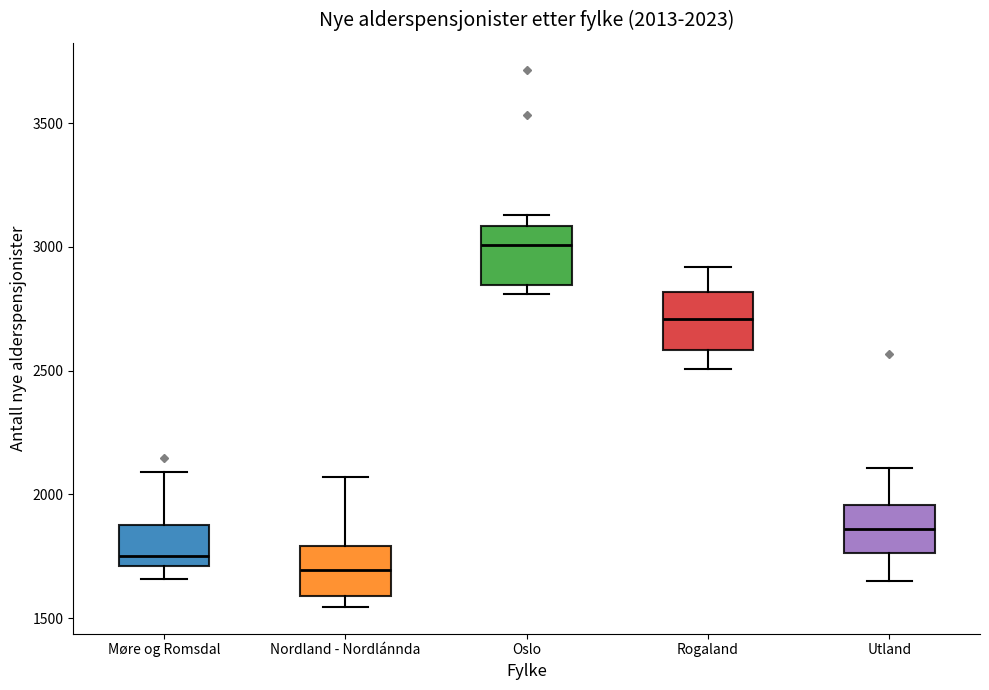

Which box has the lowest median line?

Nordland - Nordlánnda